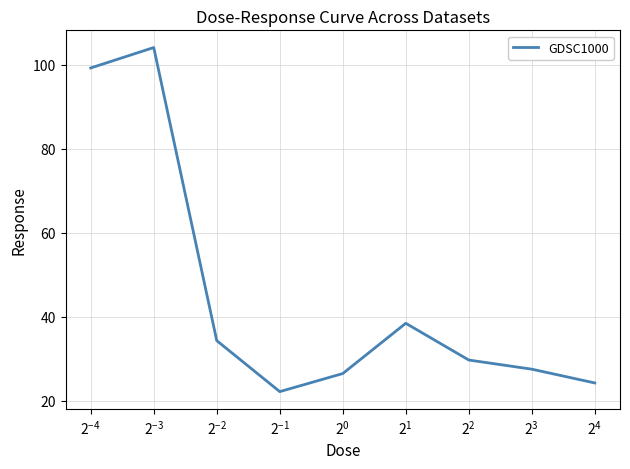

What is the difference between the maximum and minimum values?

82.0